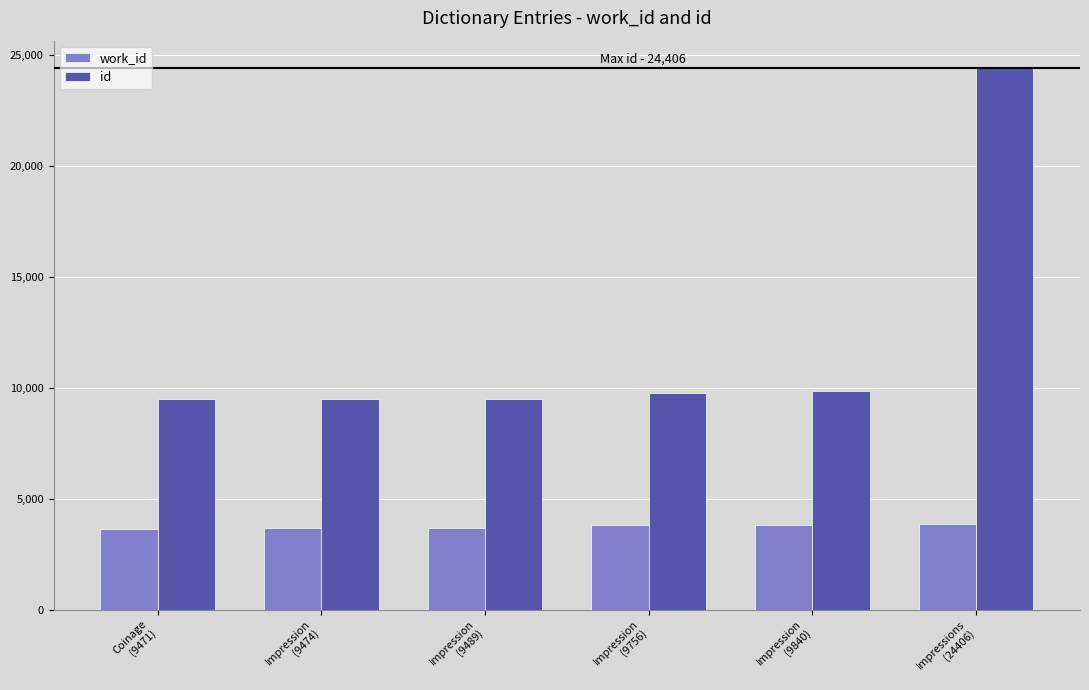

What is the average value of the work_id series?

3737